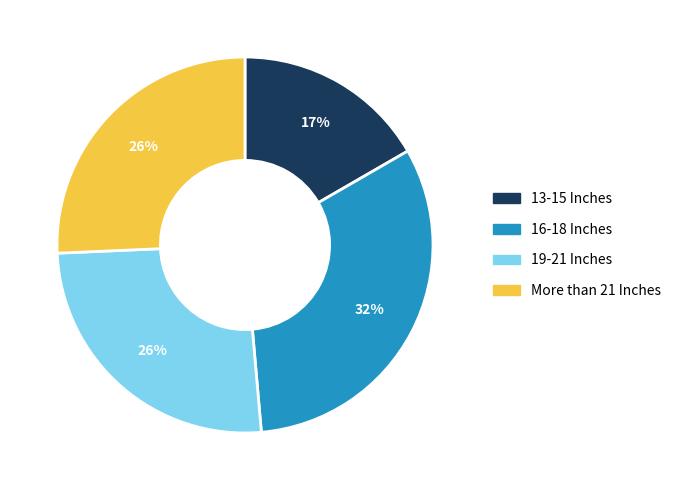

To the nearest percent, what is the average slice percentage?

25%